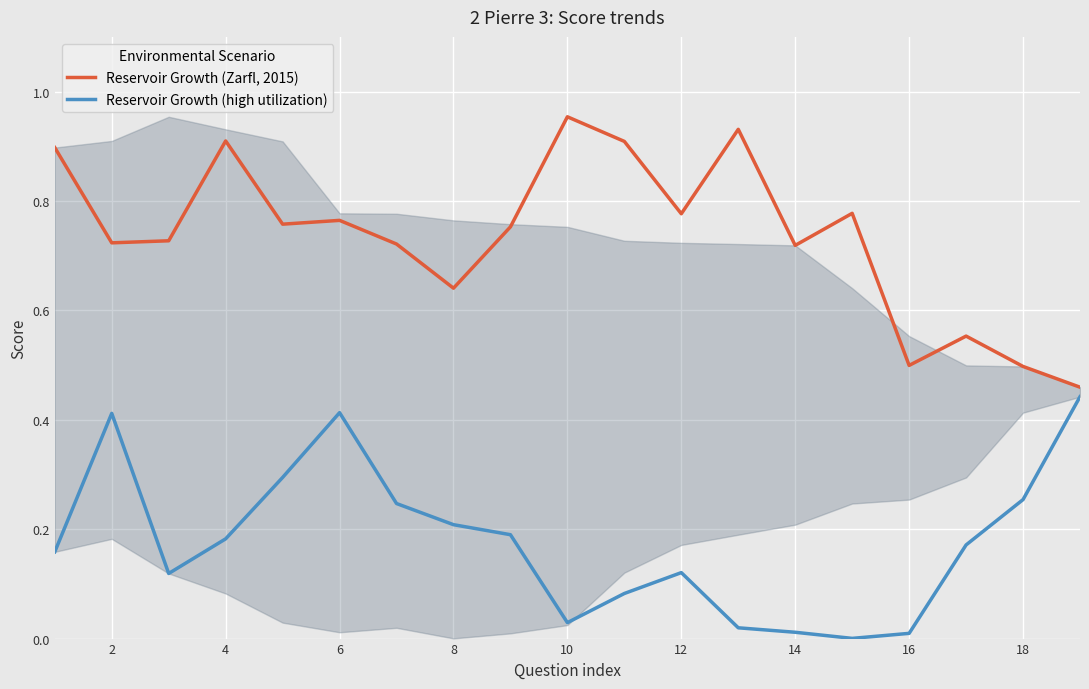

Does the chart display data point markers on the line(s)?

No